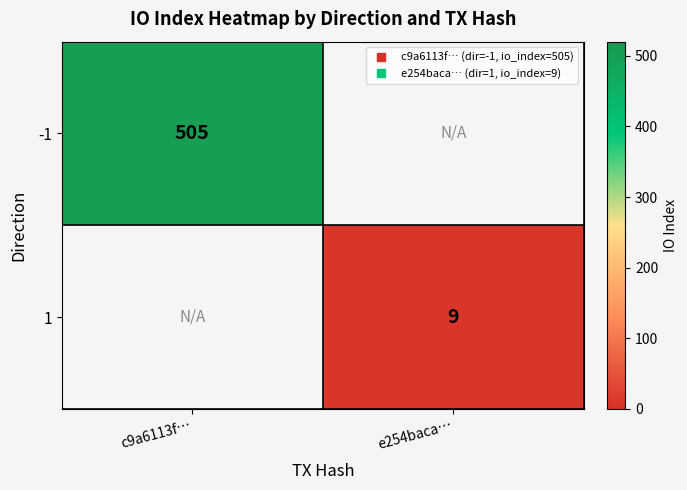

Which category has the lowest value in the -1 series?

c9a6113f…